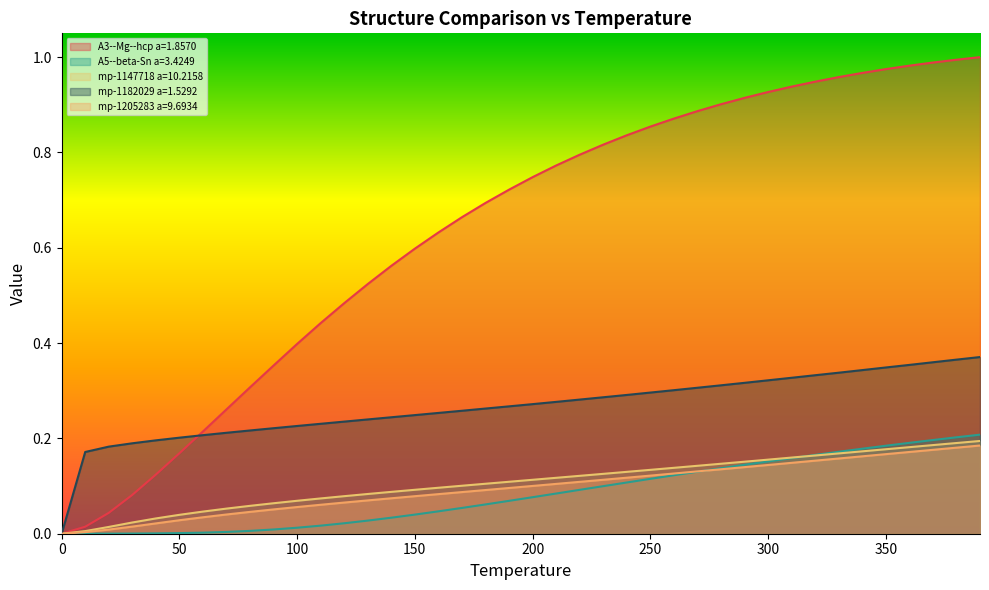

The value of A3--Mg--hcp a=1.8570 at 350 is 0.6. True or false?

False